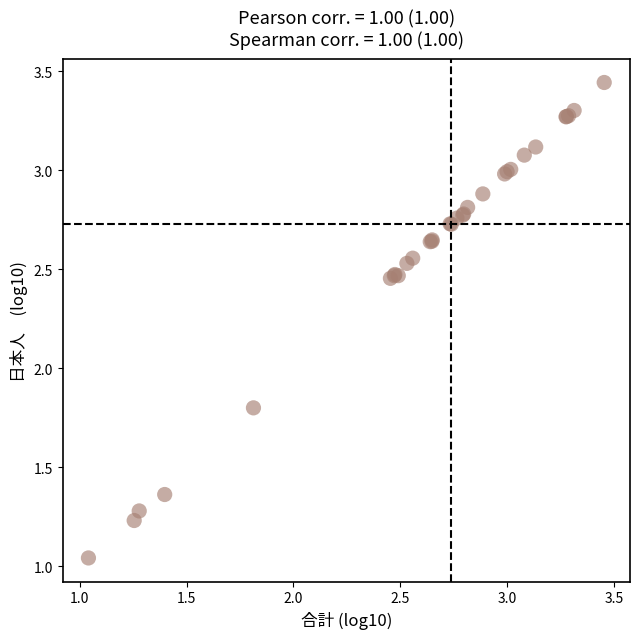

What Y value in the scatter plot is closest to 2?

1.8